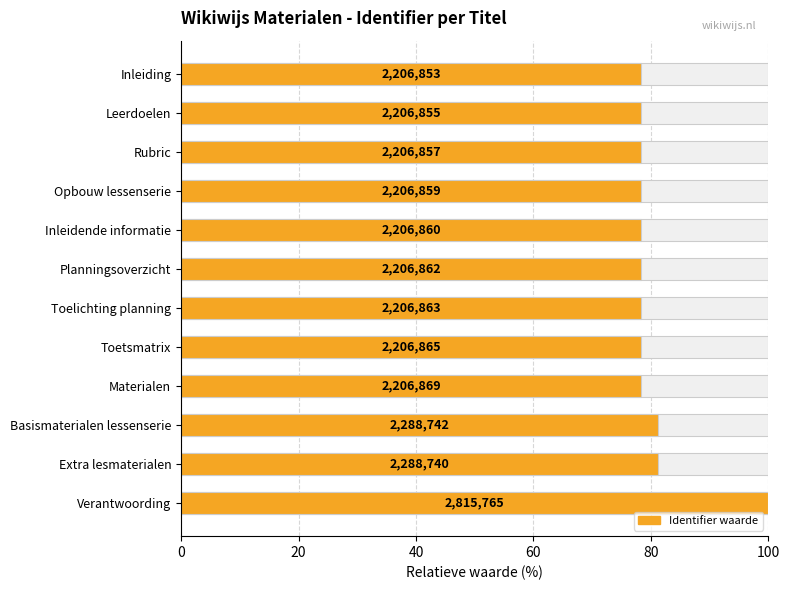

Reading left to right, extract all data points from this chart.

78.4	78.4	78.4	78.4	78.4	78.4	78.4	78.4	78.4	81.3	81.3	100.0